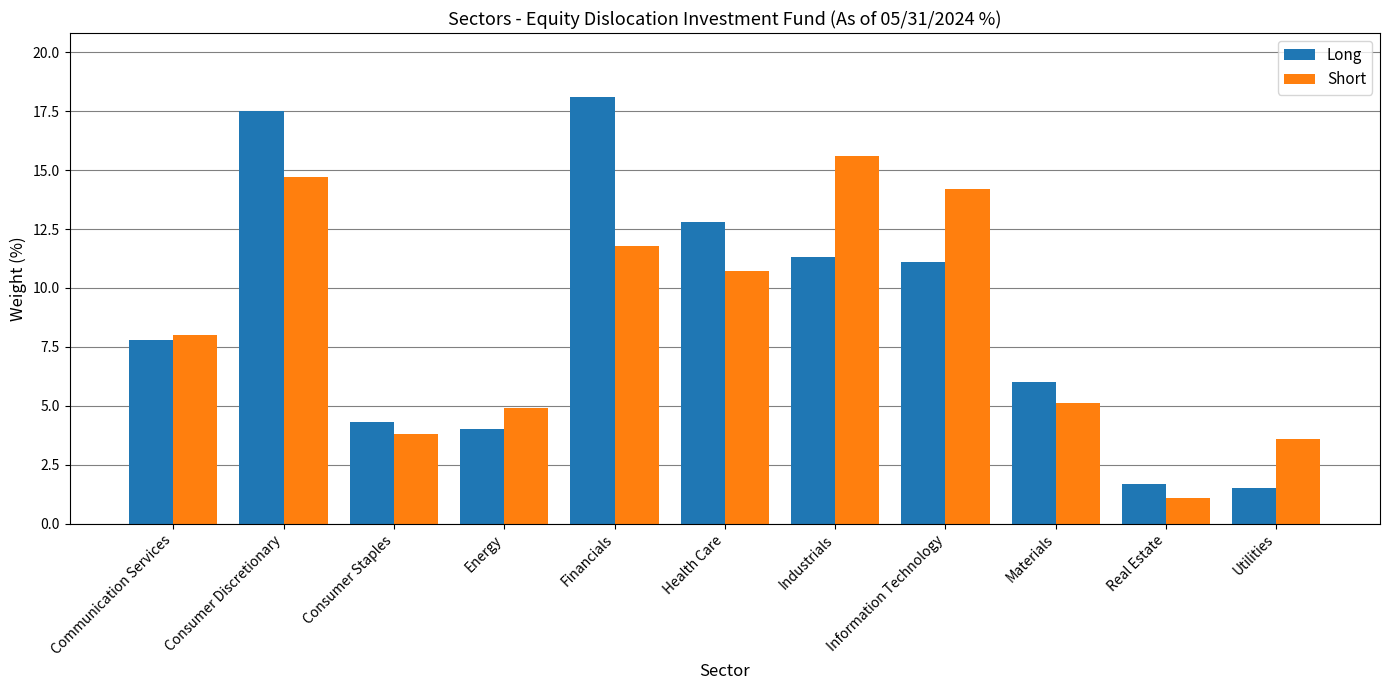

How many groups of bars are there?

11